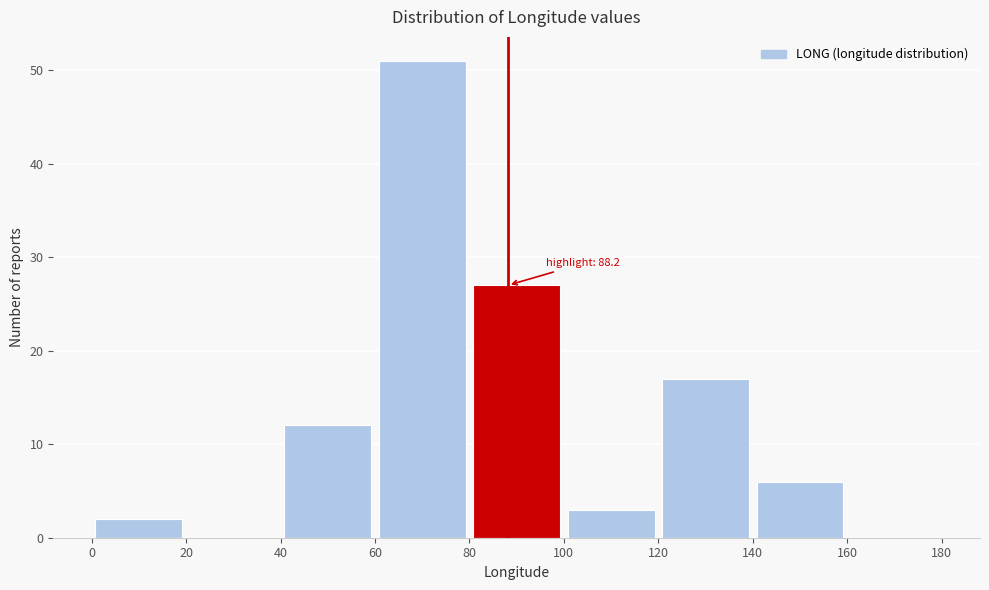

Over which range of the x-axis is the bar tallest?

60 to 80